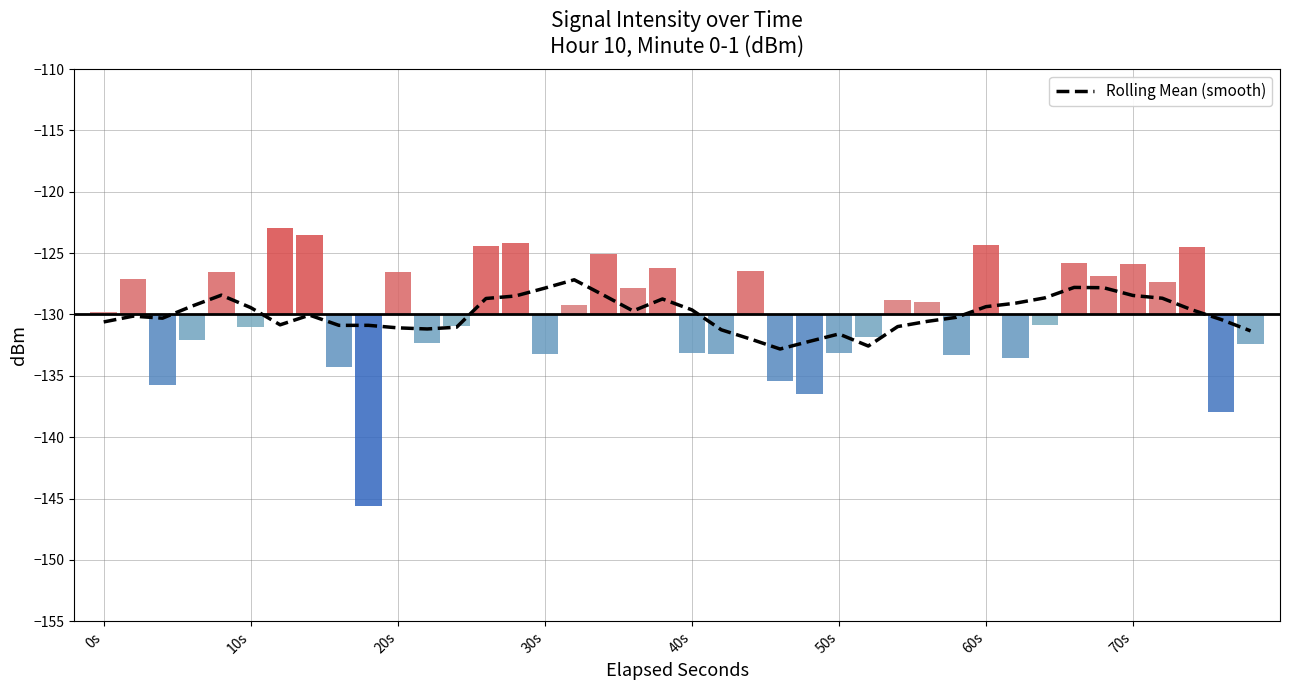

What is the minimum value shown in the chart?

-132.8